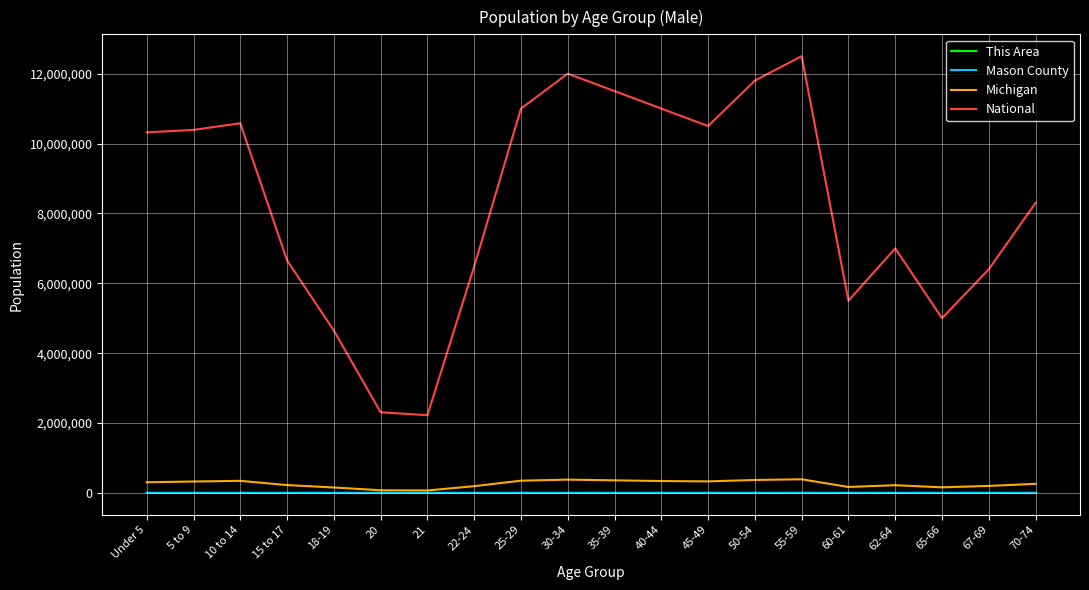

True or false: Mason County has more than 2 interior local peaks.

True